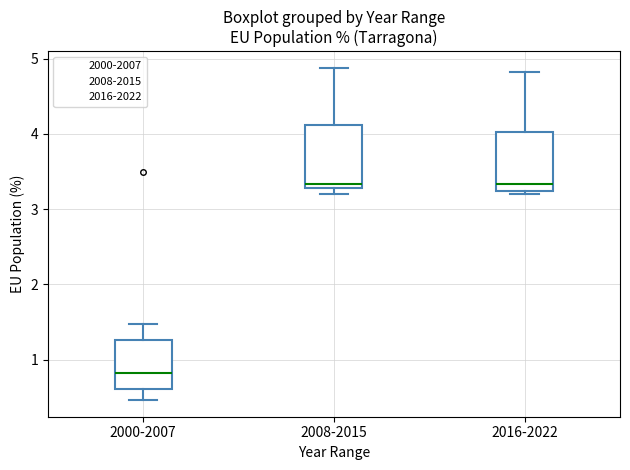

Which box's median line is the lowest?

2000-2007